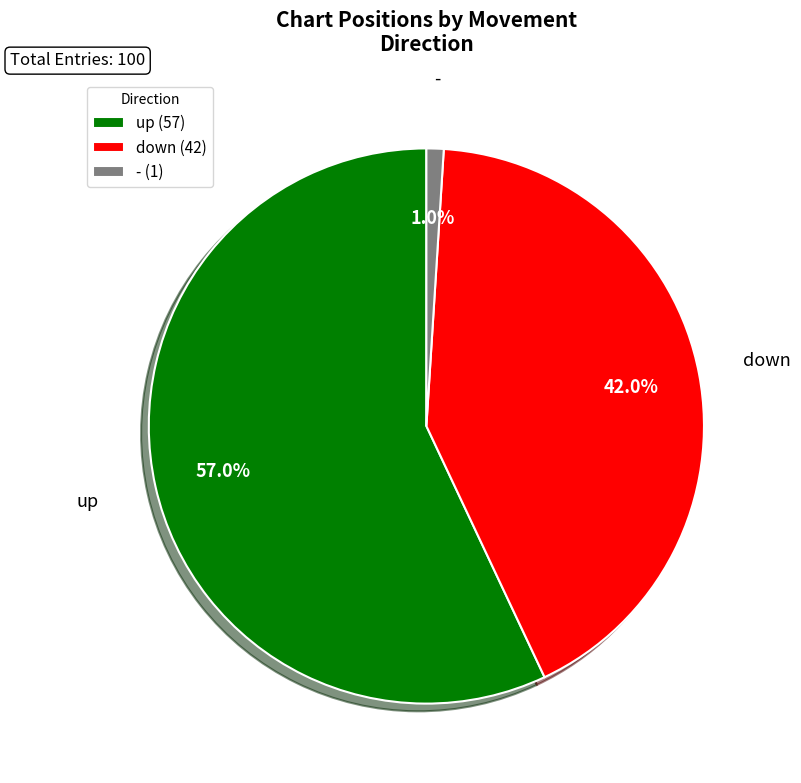

To the nearest percent, what is the difference between the down and - slice percentages?

41%